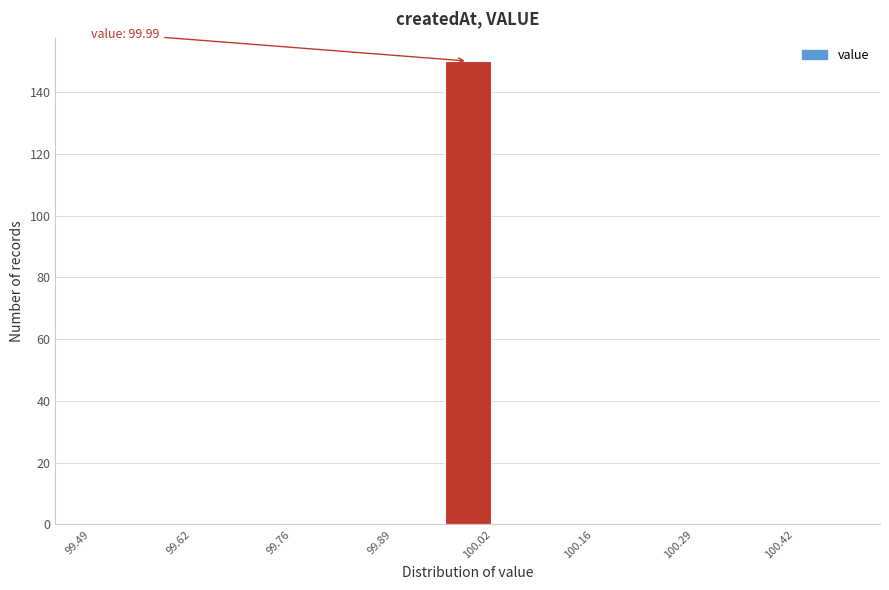

Around what value on the x-axis is the tallest bar? Give the approximate position of its centre, as read against the axis.

100.00